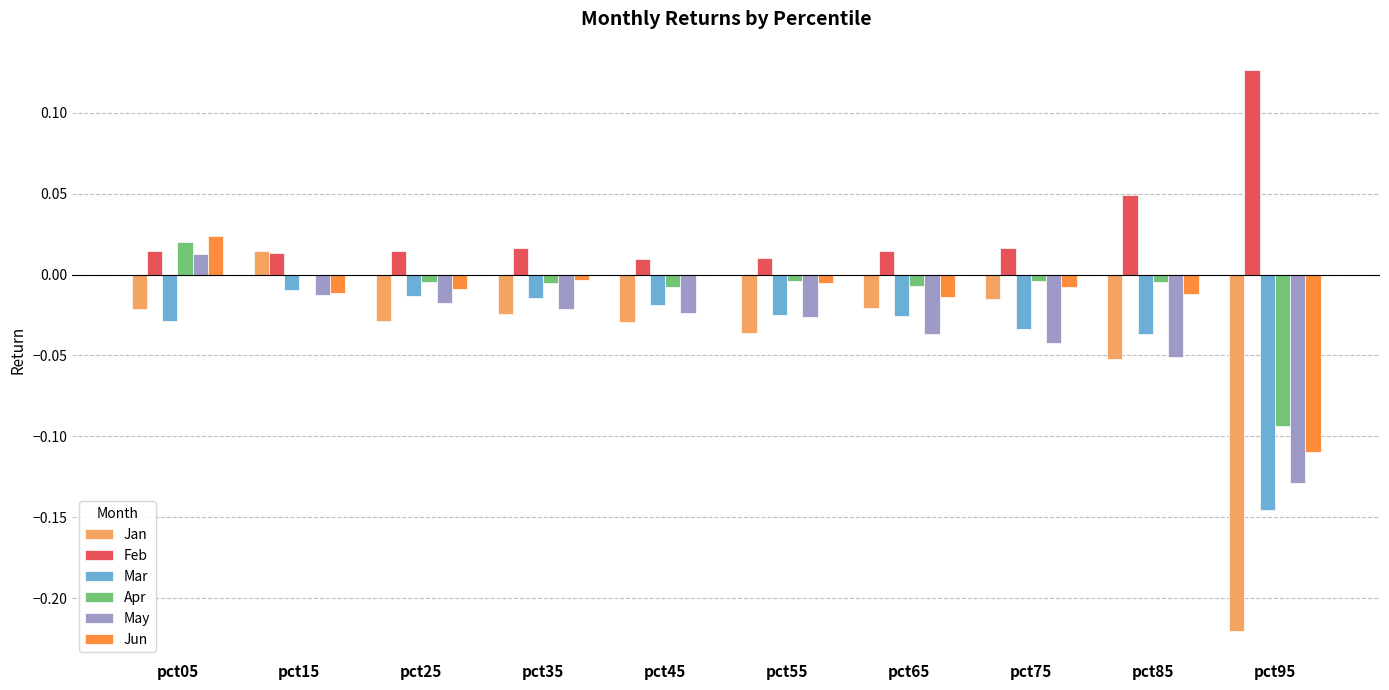

At which category is the sum across all series the highest?

pct05